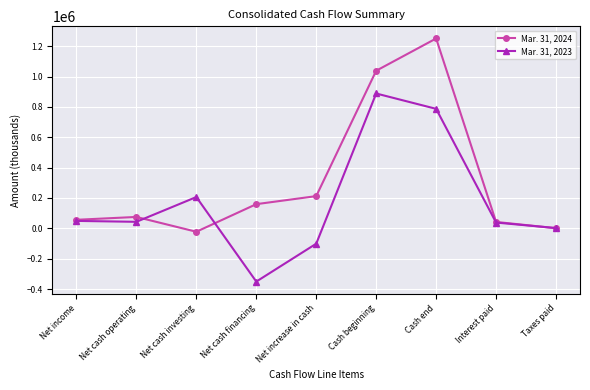

What is the lowest value of the Mar. 31, 2023 series?

-350450